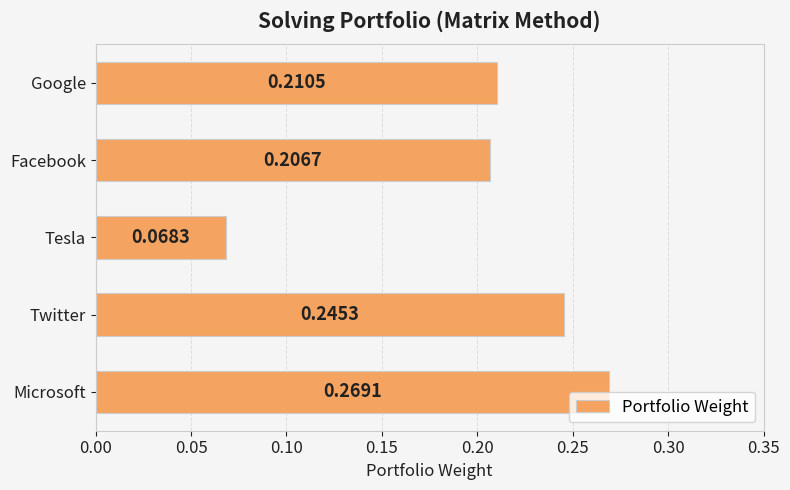

Which label corresponds to the largest value in the chart?

Microsoft